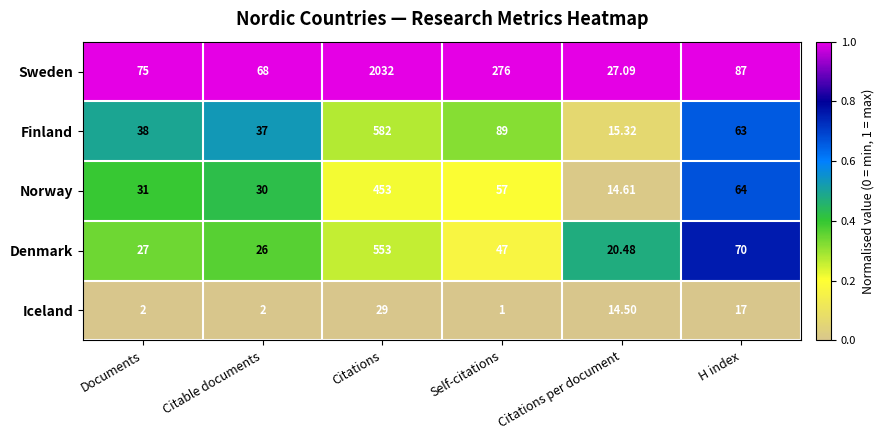

Which label corresponds to the smallest value in the chart?

Self-citations